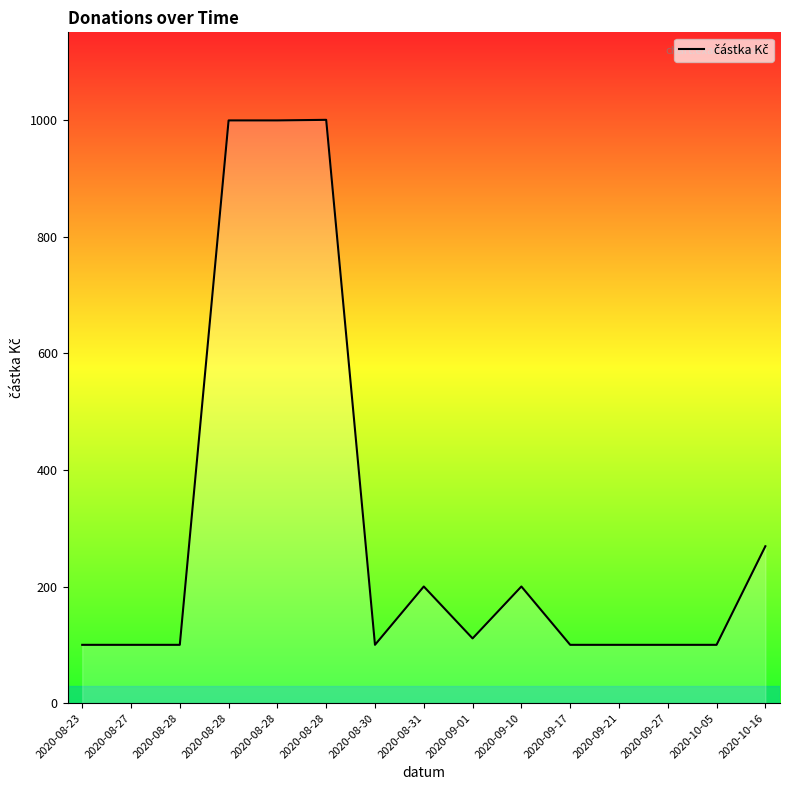

Is this an area chart (filled region under the line)?

Yes